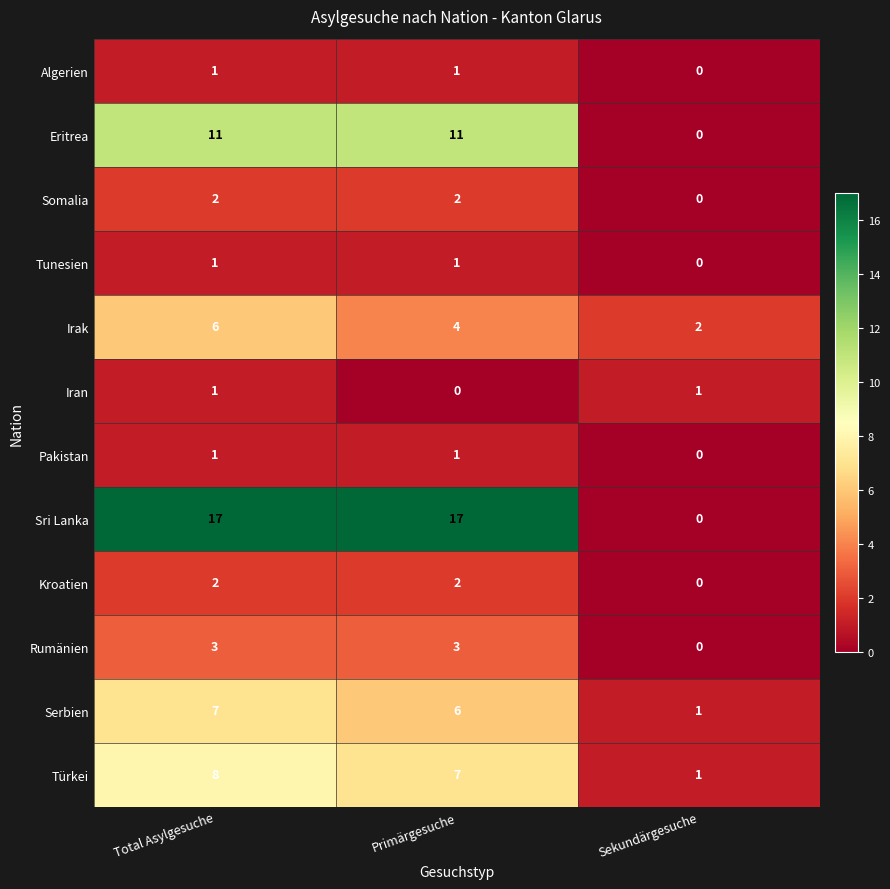

The value of Pakistan at Total Asylgesuche is 2. True or false?

False